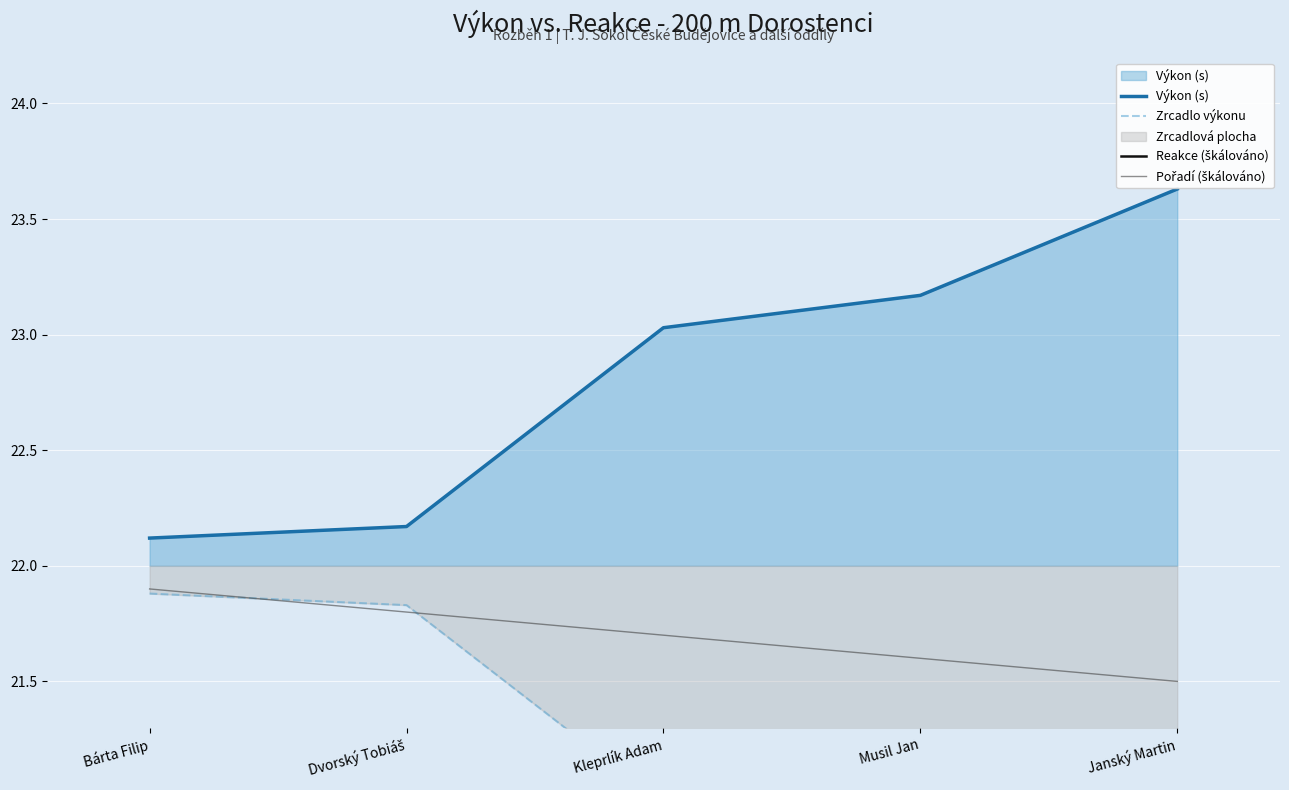

The Výkon (s) series shows 14.1 at Kleprlík Adam. True or false?

False